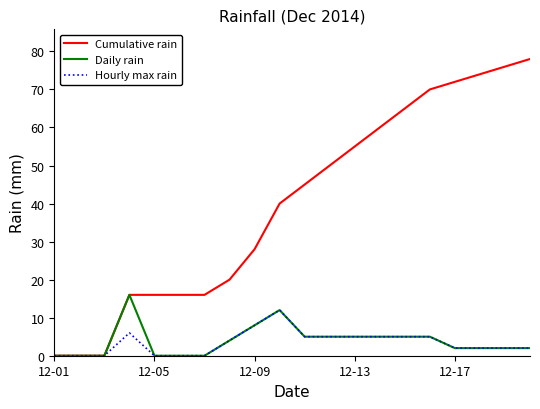

What is the highest value of the Daily rain series?

16